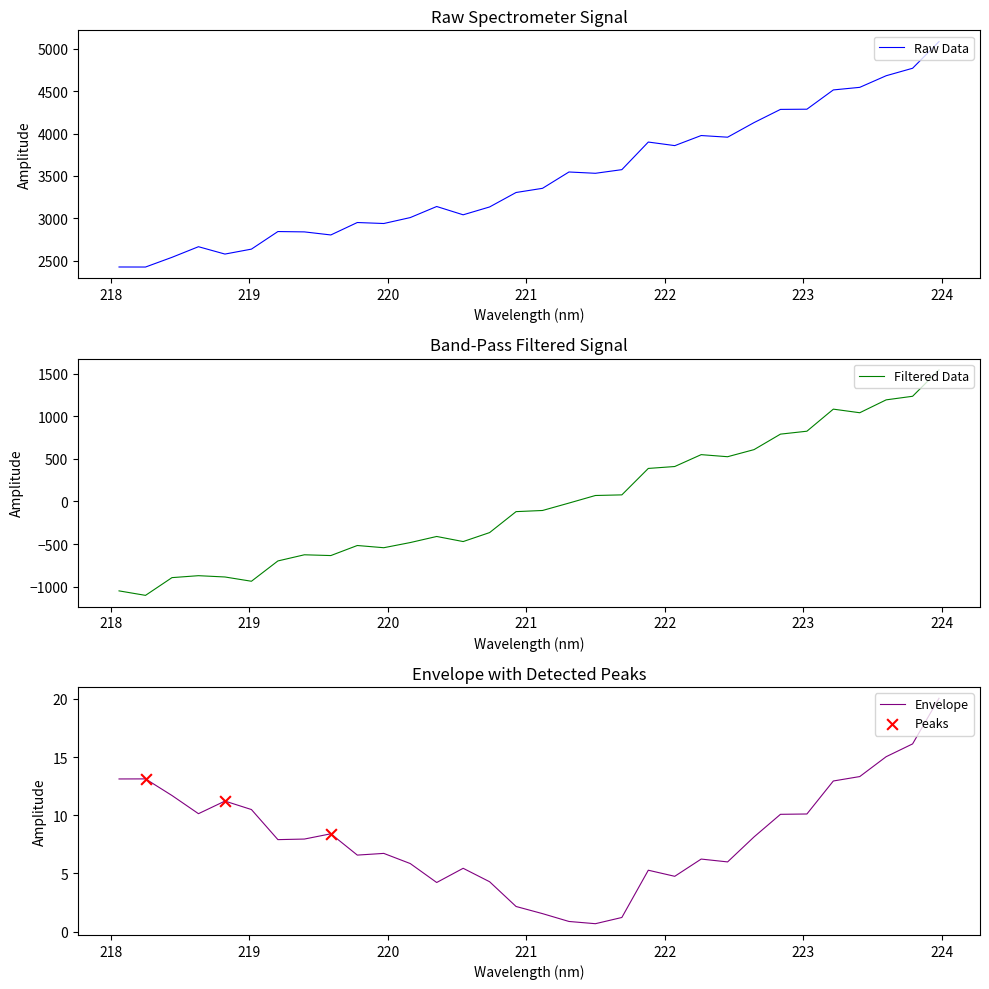

Which has a higher value, 223.7895 or 221.6902?

223.7895